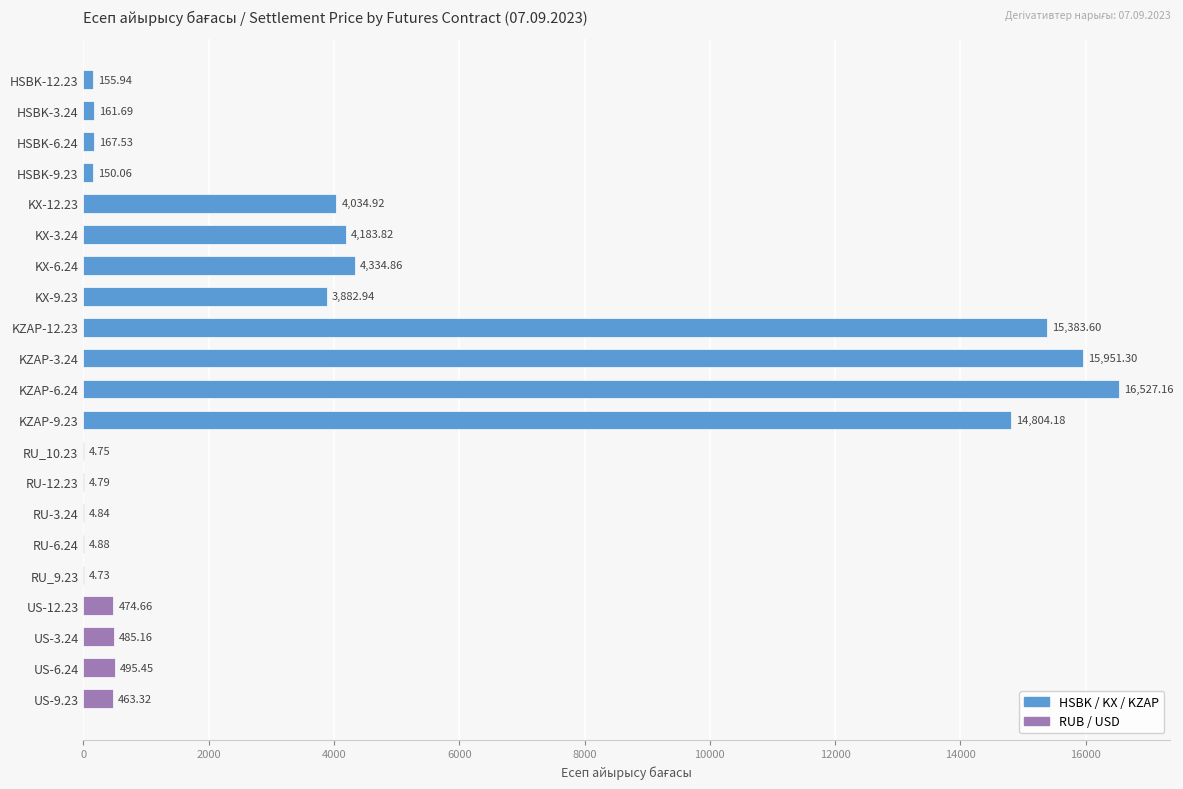

Which has a higher value, KZAP-12.23 or RU_10.23?

KZAP-12.23